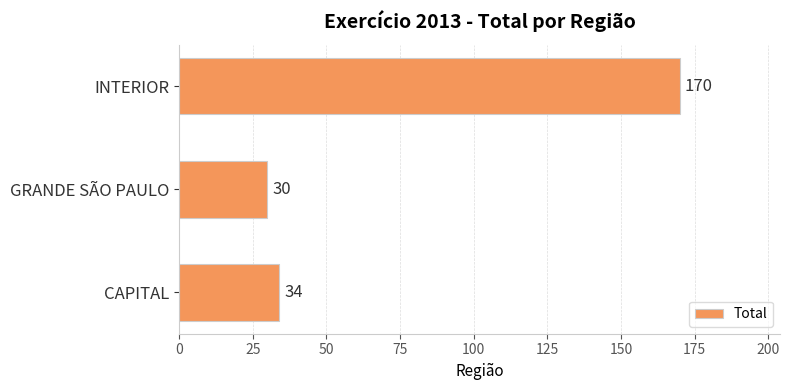

List the labels in order of value, largest first.

INTERIOR, CAPITAL, GRANDE SÃO PAULO